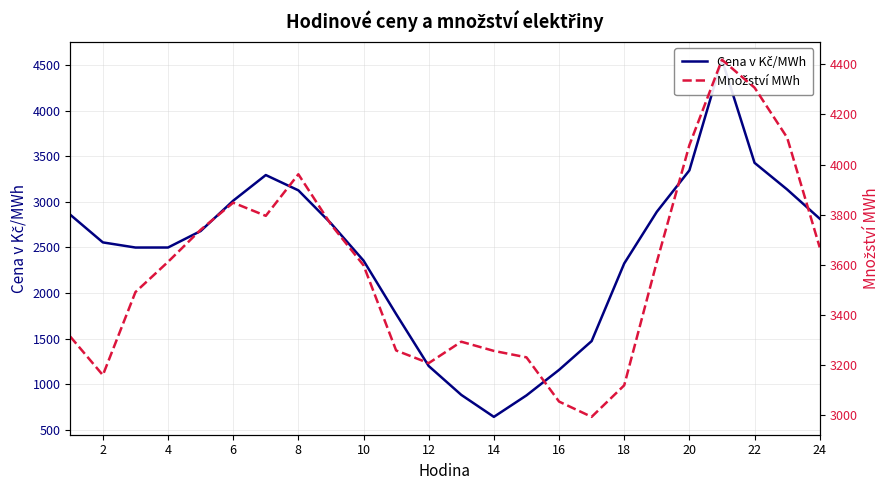

Which series changed the most between 17 and 18?

Cena v Kč/MWh